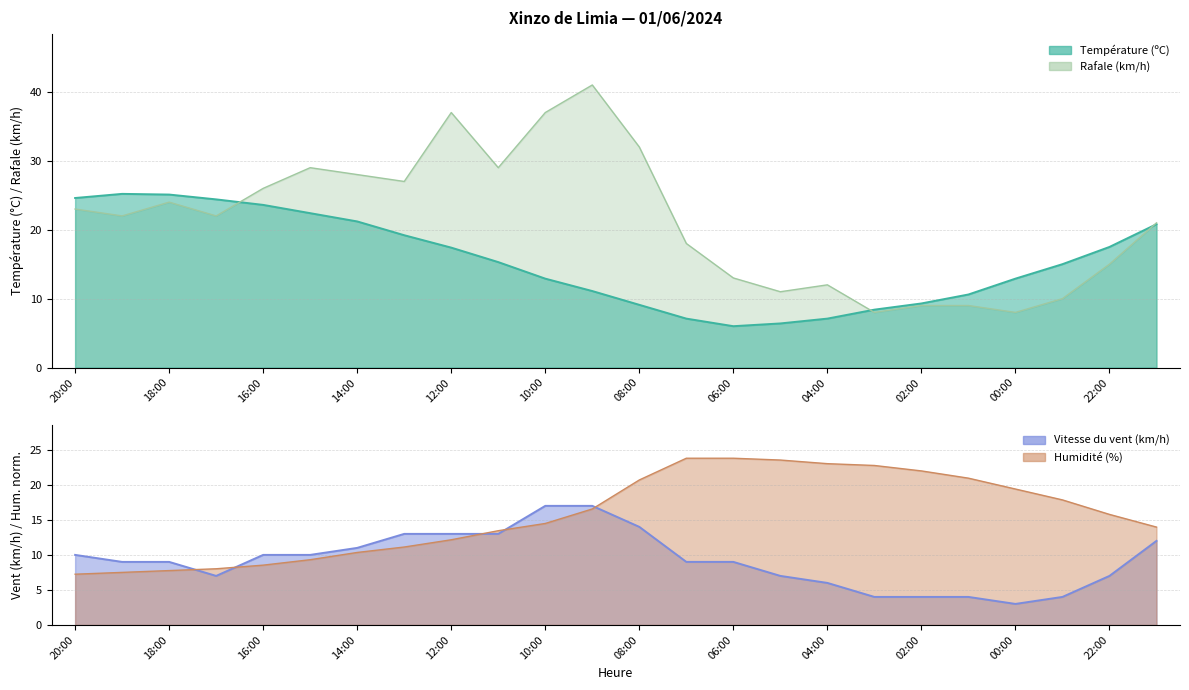

At how many categories does at least one series exceed 7?

24